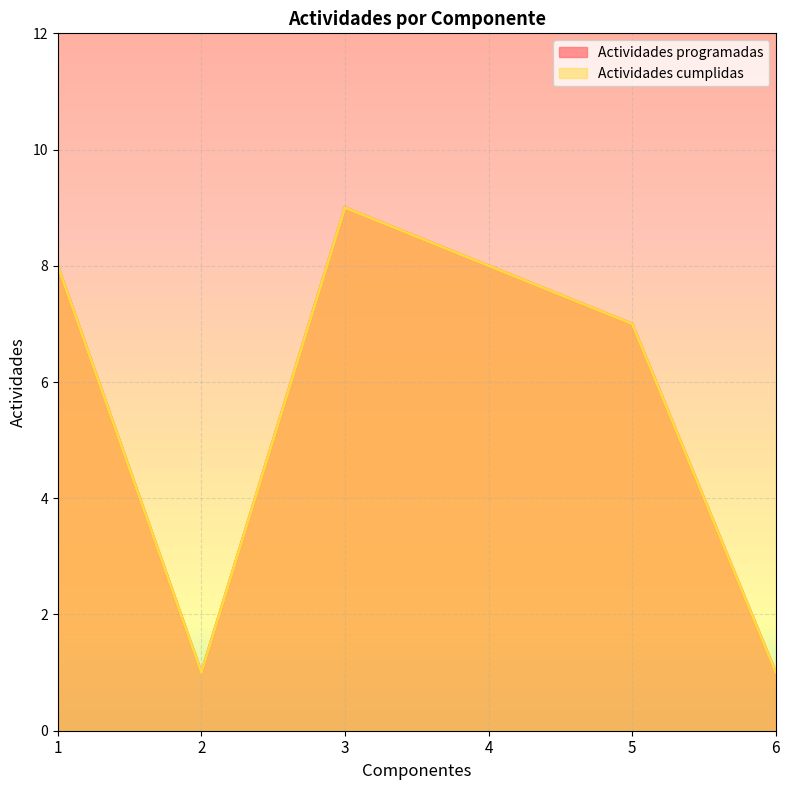

Reading left to right, what are all the values shown in this chart?

Actividades programadas: 8	1	9	8	7	1
Actividades cumplidas: 8	1	9	8	7	1